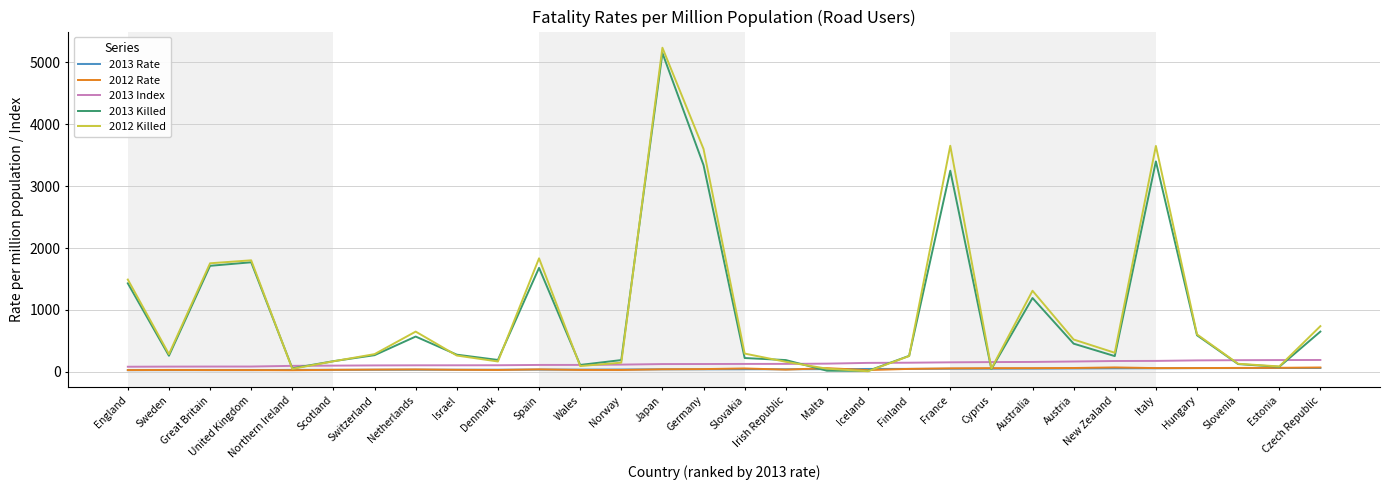

At which label does 2012 Rate first exceed 41?

Japan